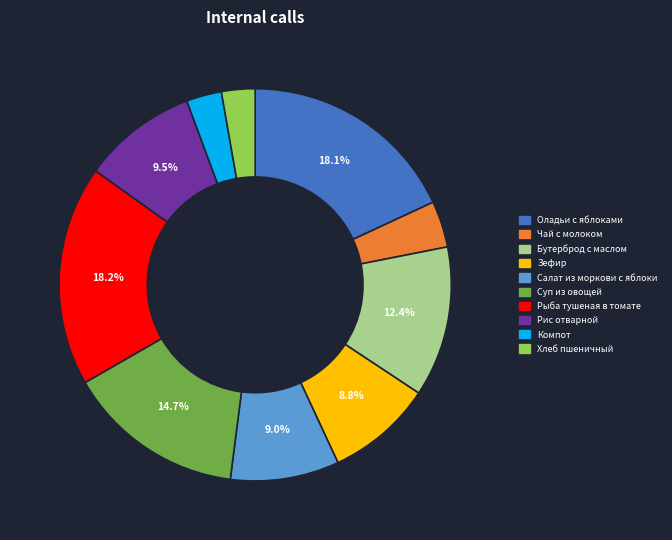

Count the number of slices in the pie.

10